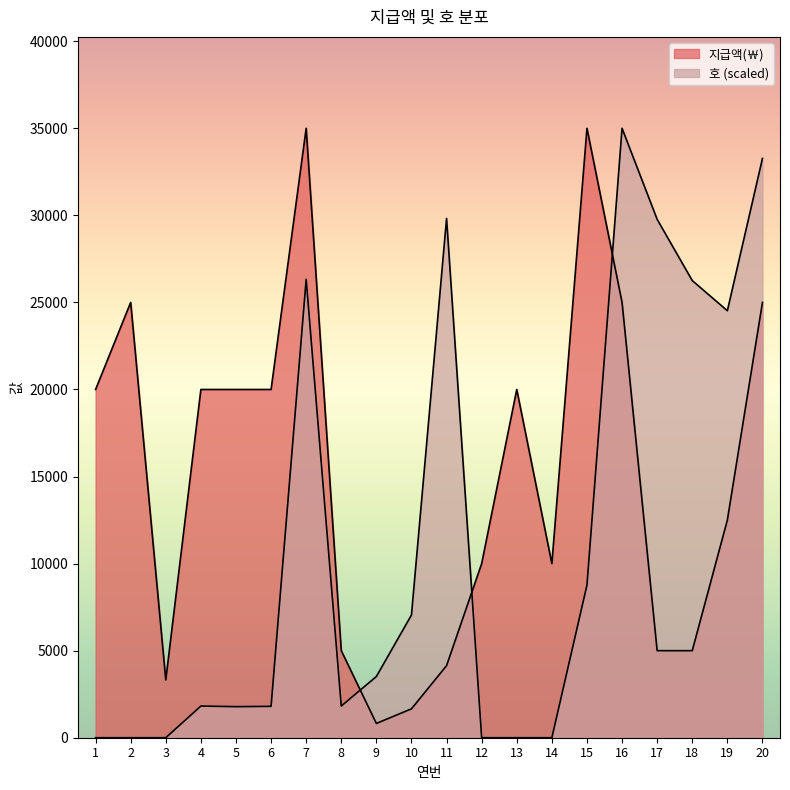

Reading left to right, extract all data points from this chart.

지급액(￦): 20000.0	25000.0	3320.0	20000.0	20000.0	20000.0	35000.0	5000.0	820.0	1660.0	4140.0	10000.0	20000.0	10000.0	35000.0	25000.0	5000.0	5000.0	12500.0	25000.0
호: 0.0	0.0	0.0	1819.1	1784.1	1801.6	26324.3	1819.1	3515.7	7049.0	29822.6	0.0	0.0	0.0	8763.1	35000.0	29770.1	26254.4	24522.7	33268.4